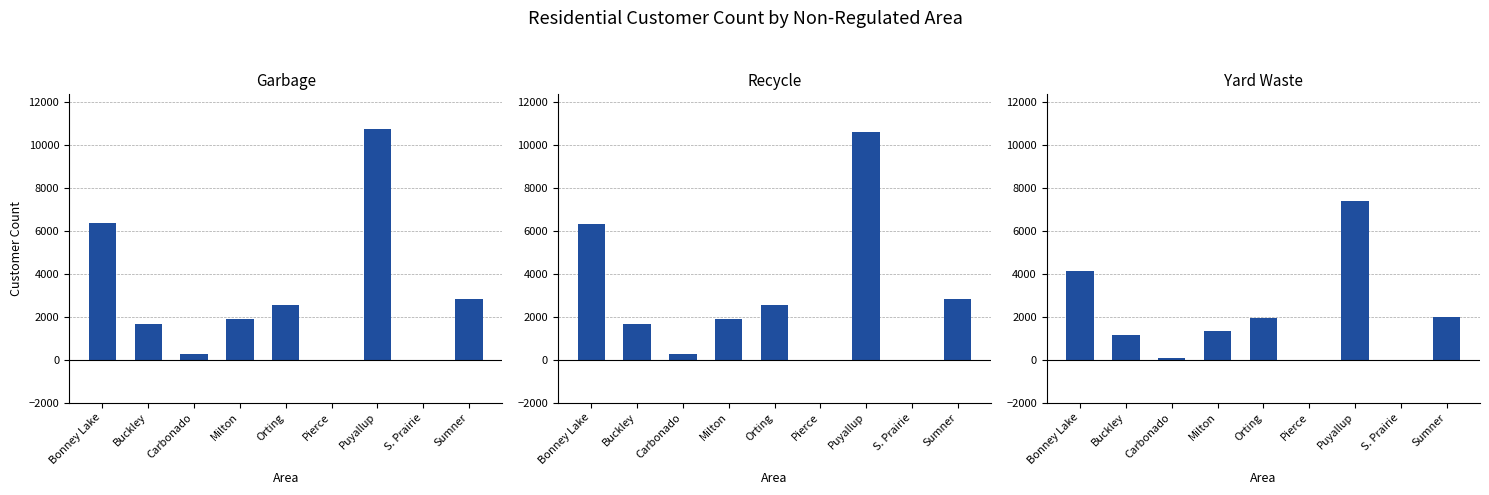

How many bars are there in total?

27